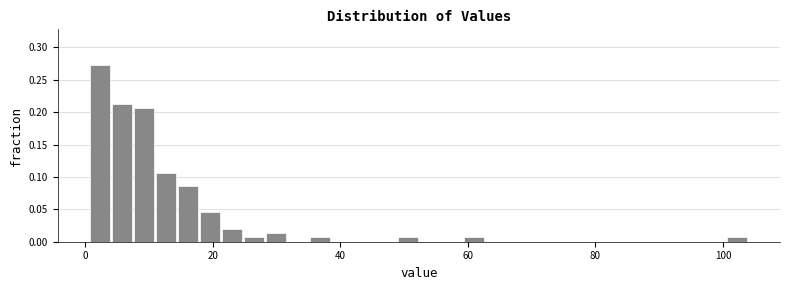

Read against the x-axis, roughly where is the centre of the tallest bar?

2